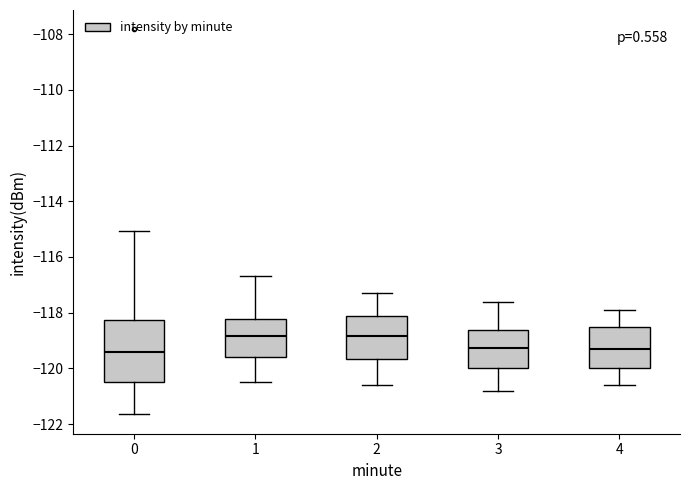

Reading left to right, transcribe this box plot: for each box, give where its median line is, the range the box spans, and where its two whiskers end, as read against the y-axis. The values are not printed on the chart, so give them approximately, as read against the axis.

0: median -119.4, box -120.4 to -118.2, whiskers -121.6 to -115.0
1: median -118.8, box -119.6 to -118.2, whiskers -120.4 to -116.6
2: median -118.8, box -119.6 to -118.2, whiskers -120.6 to -117.2
3: median -119.2, box -120.0 to -118.6, whiskers -120.8 to -117.6
4: median -119.2, box -120.0 to -118.6, whiskers -120.6 to -117.8